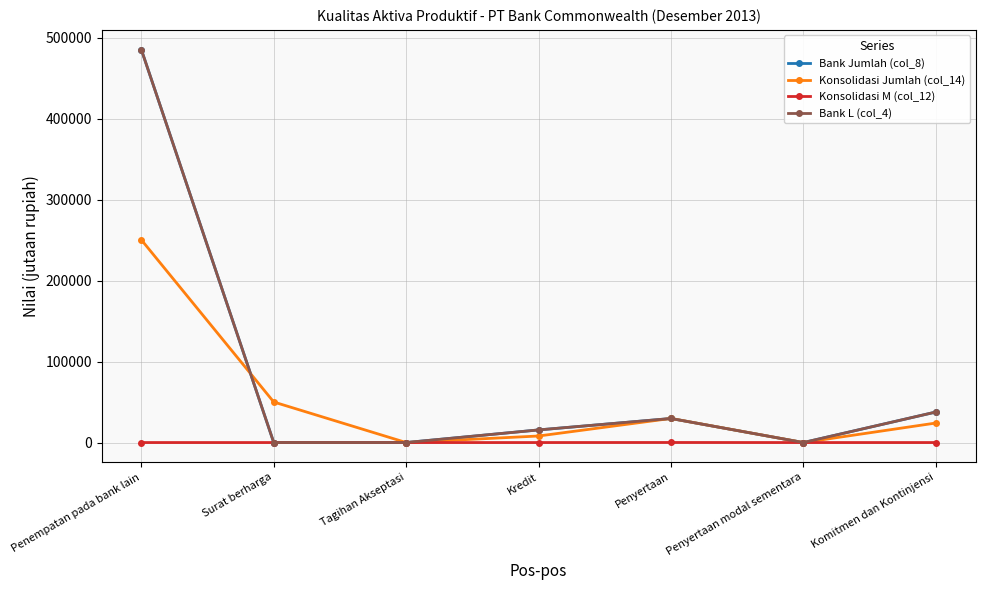

What is the sum of all Konsolidasi M (col_12) values?

64